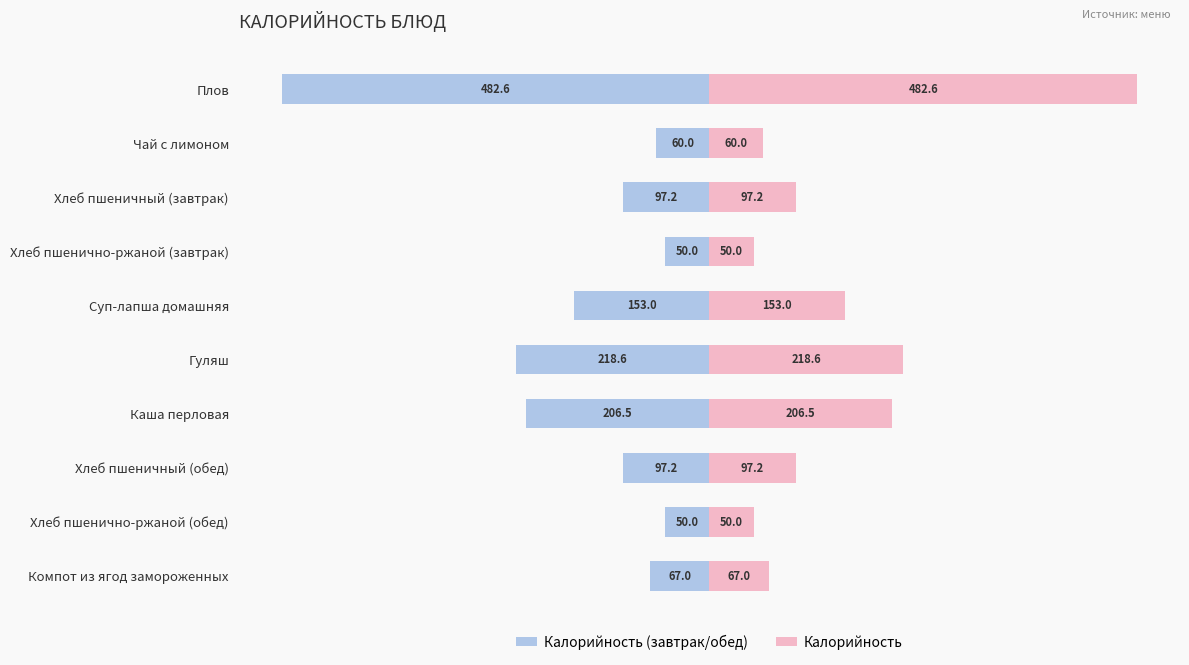

Which series has the largest total across all categories?

Калорийность